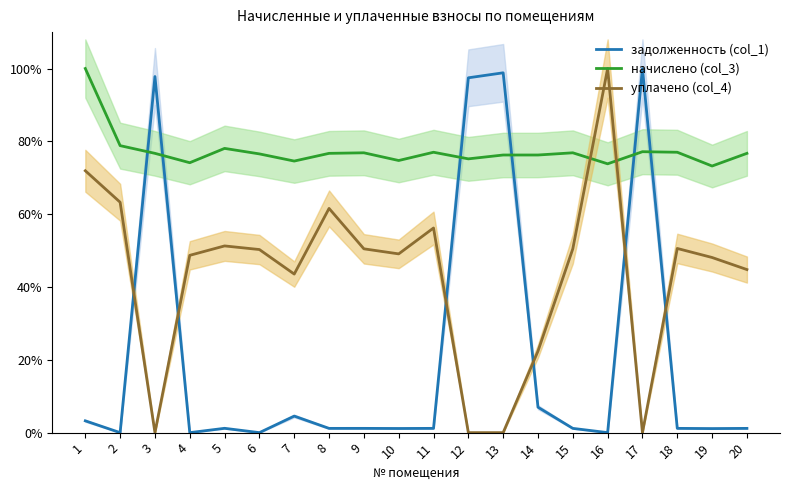

List the labels in order of задолженность (col_1) value, smallest first.

2, 4, 6, 16, 19, 10, 8, 20, 9, 15, 11, 18, 5, 1, 7, 14, 12, 3, 13, 17